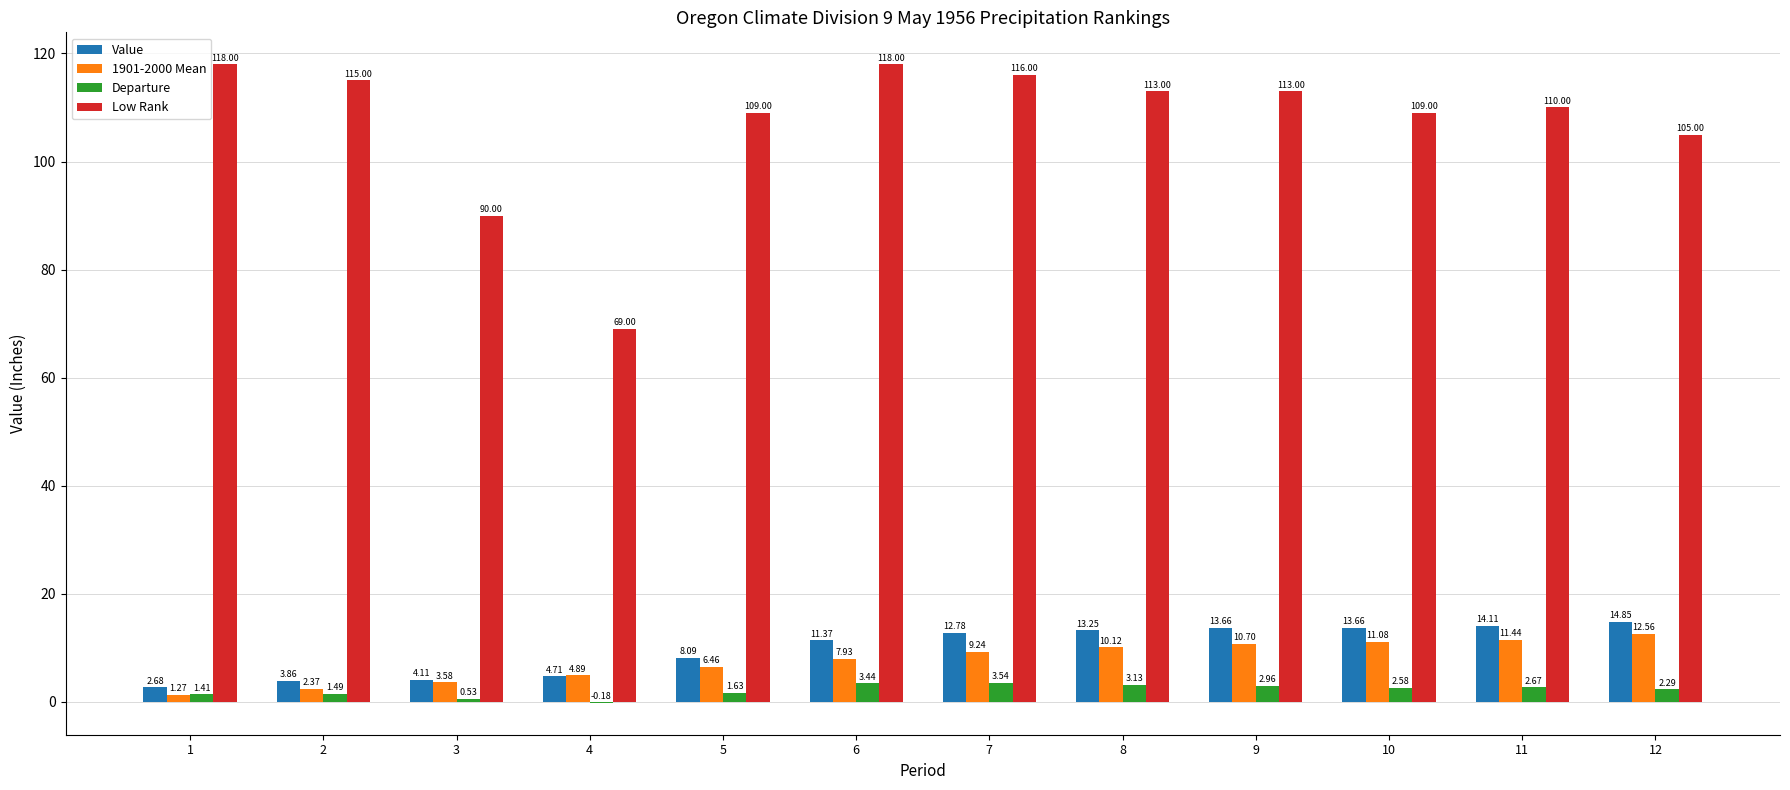

Between 5 and 10, which series saw the biggest shift?

Value